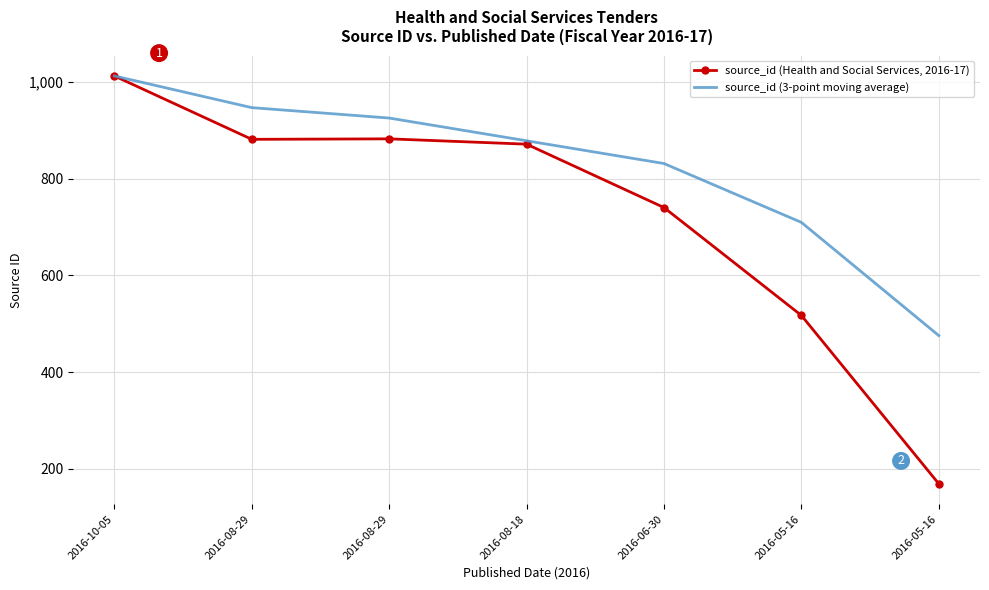

Which series has the largest range (max minus min)?

source_id (Health and Social Services, 2016-17)